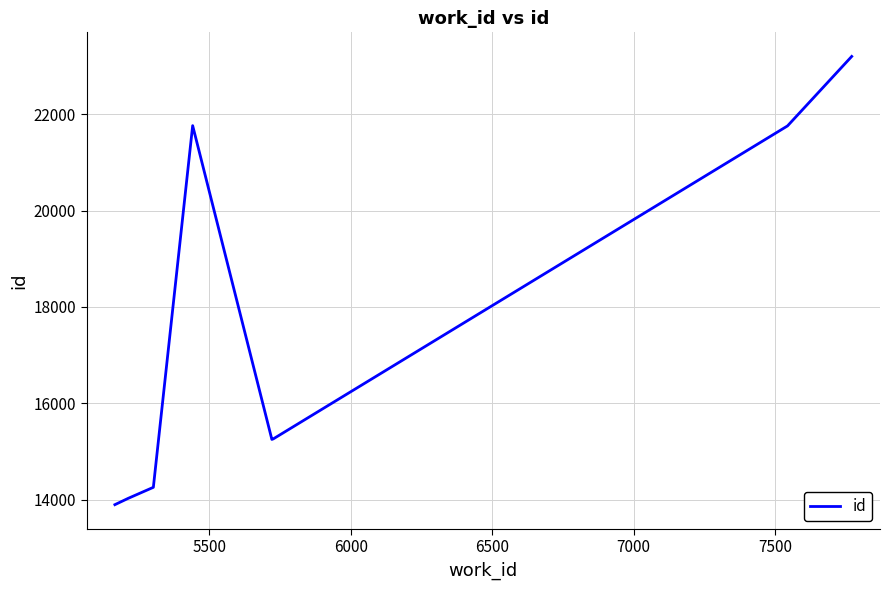

What is the sum of all values?

139411